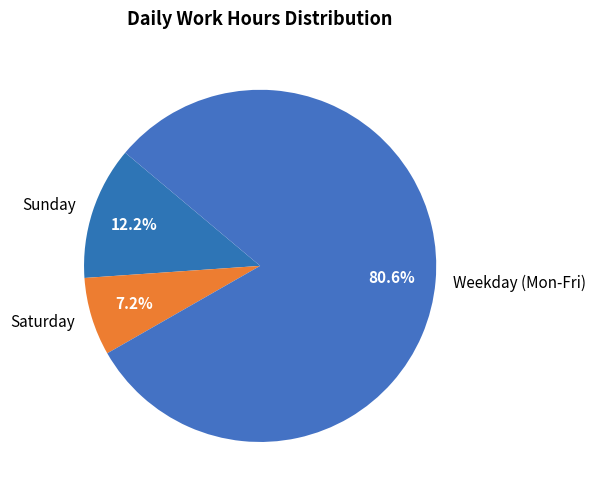

How much of the chart is everything except Saturday?

92.8%